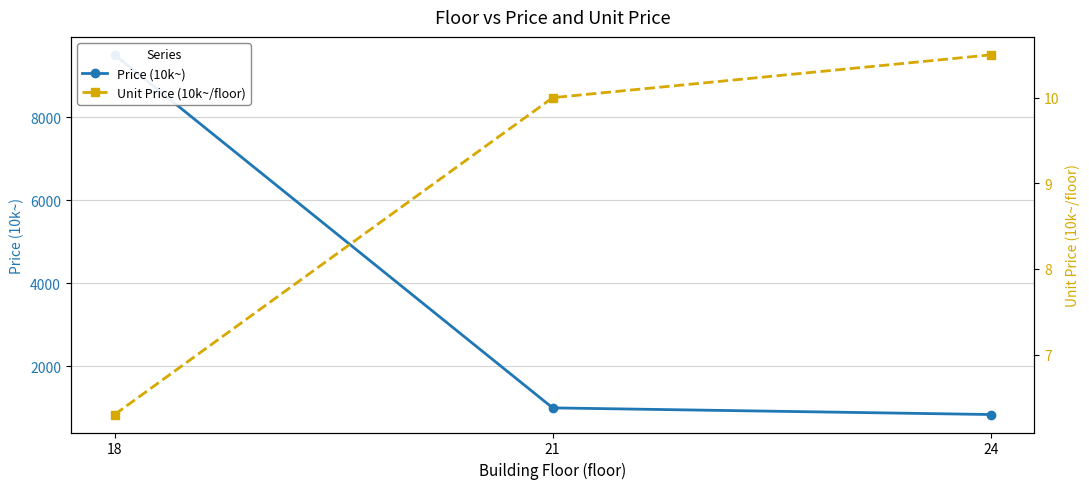

Between 18 and 24, which series saw the biggest shift?

Price (10k~)